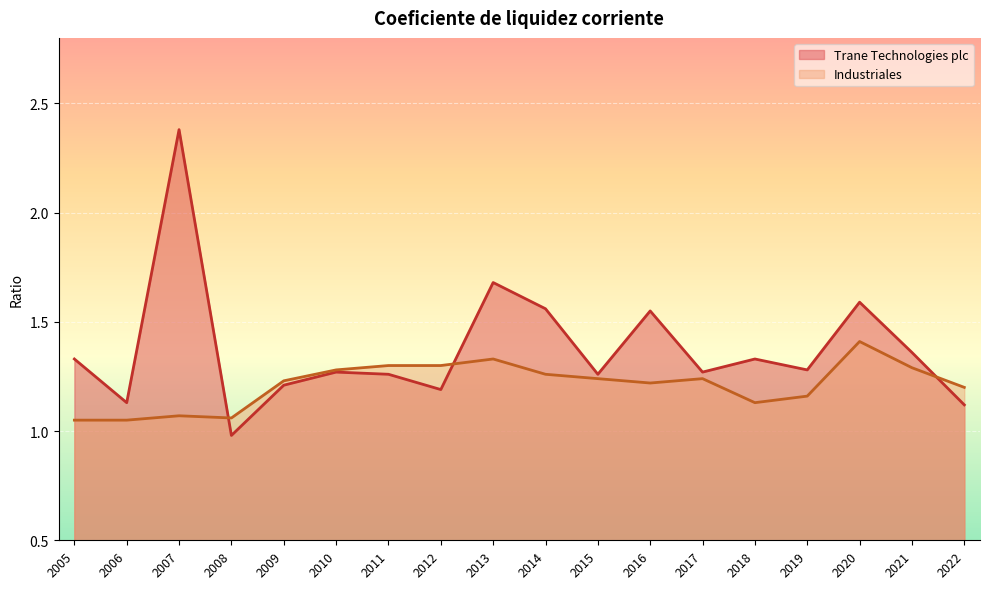

The value of Industriales at 2018 is 1.1. True or false?

True